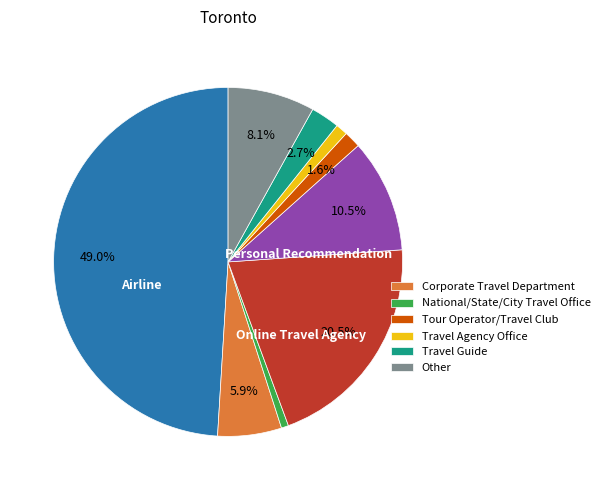

Is there a majority slice in this chart?

No